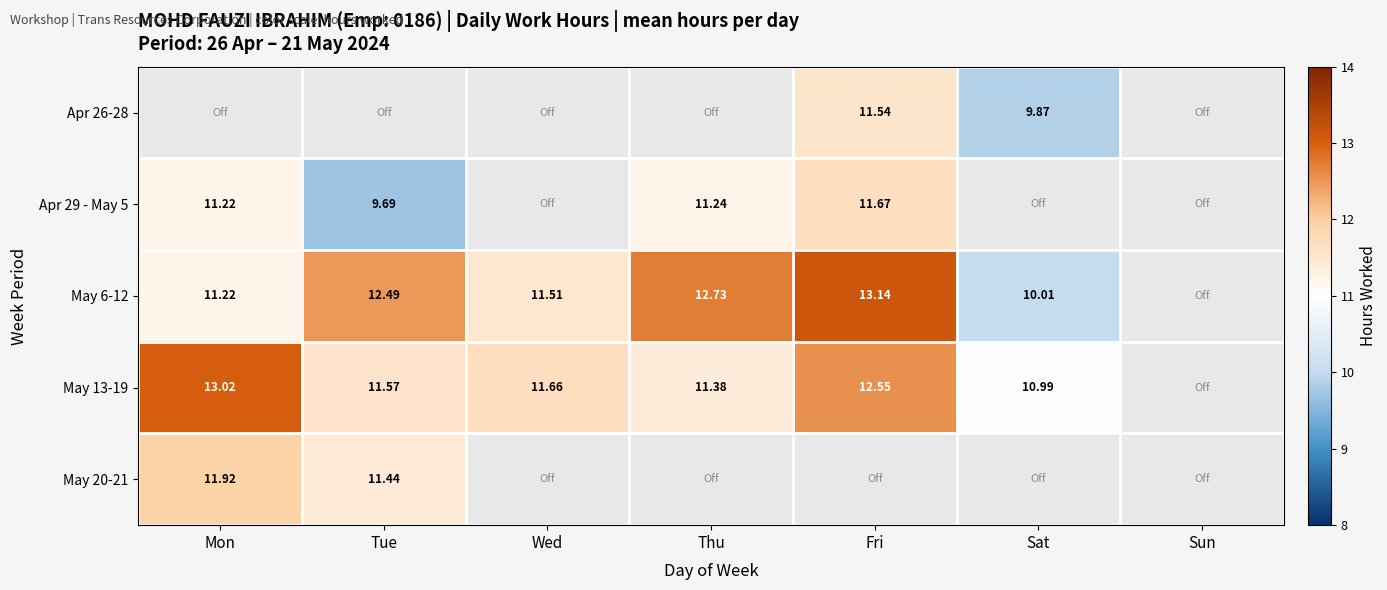

Is the value of May 20-21 at Thu greater than the value of May 6-12 at Wed?

No